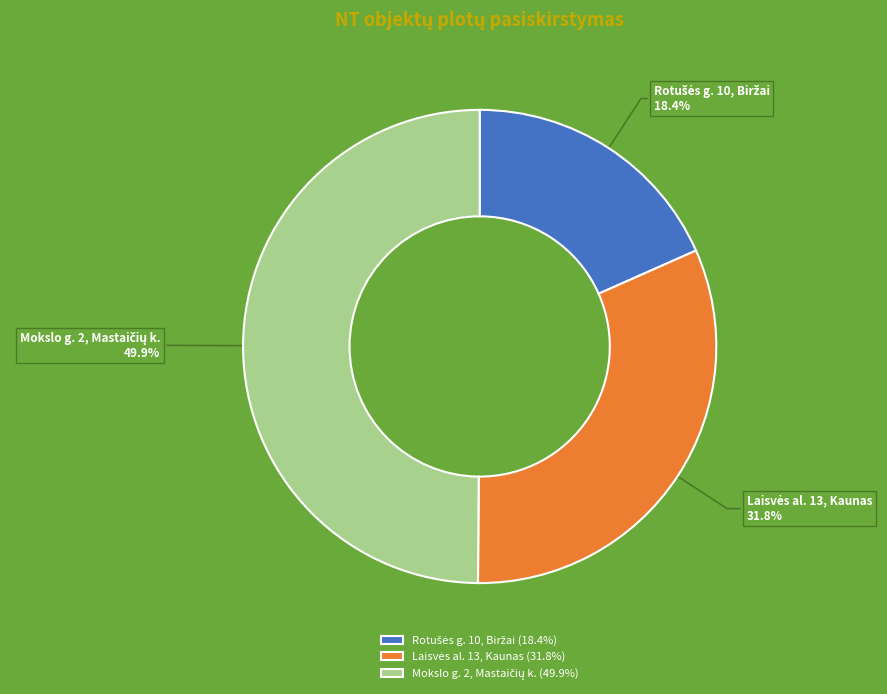

Count the number of slices in the pie.

3